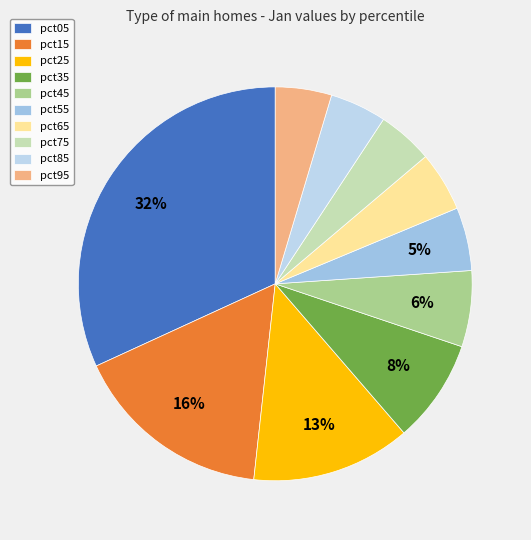

How many segments does this pie chart have?

10